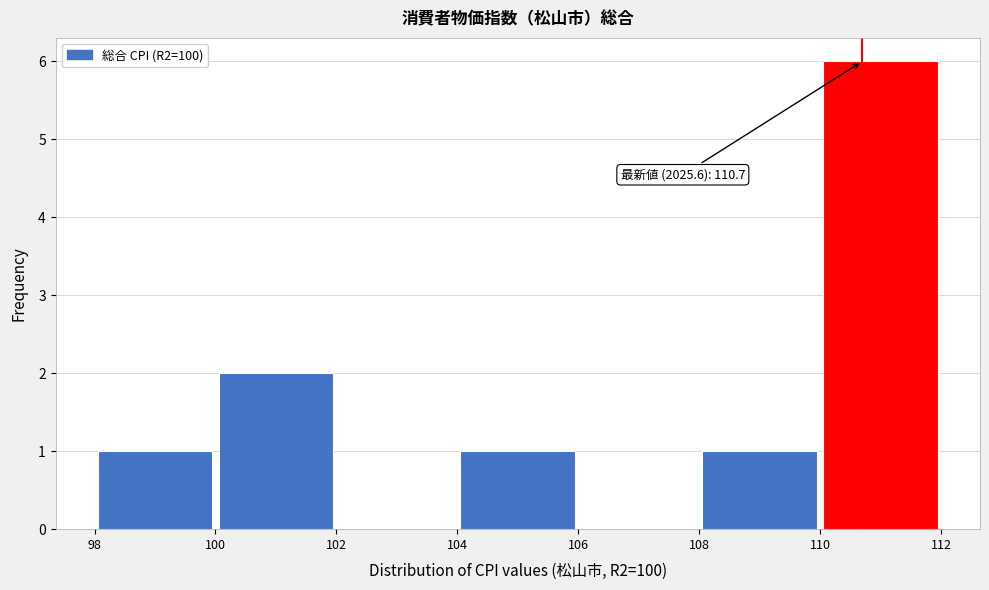

Over which range of the x-axis is the bar tallest?

110 to 112